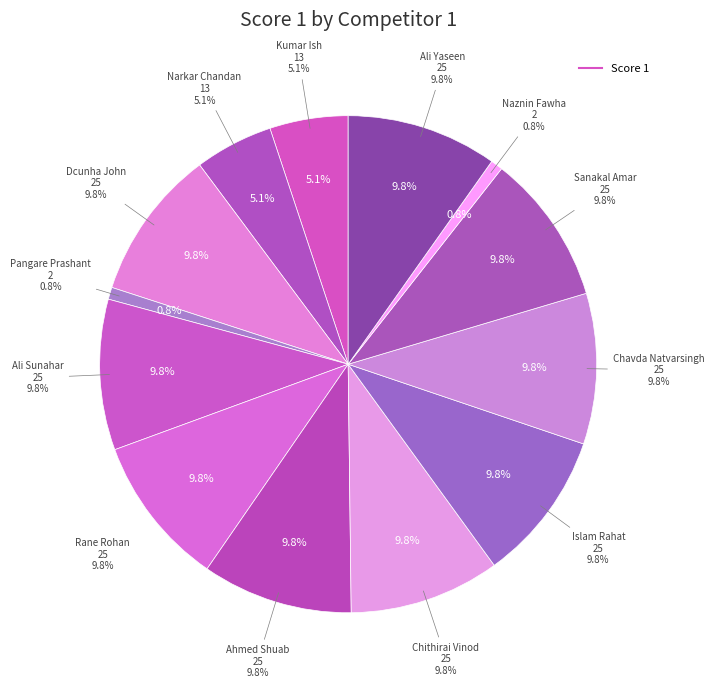

To the nearest percent, what is the average slice percentage?

8%